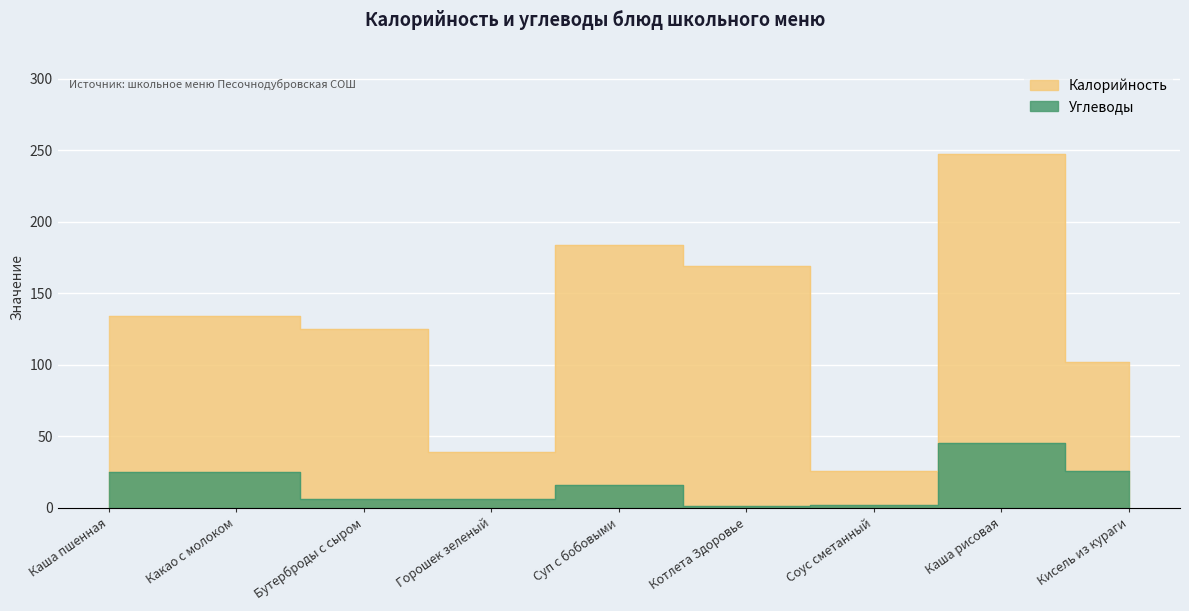

Is it true that Углеводы equals 3.6 at Соус сметанный?

False